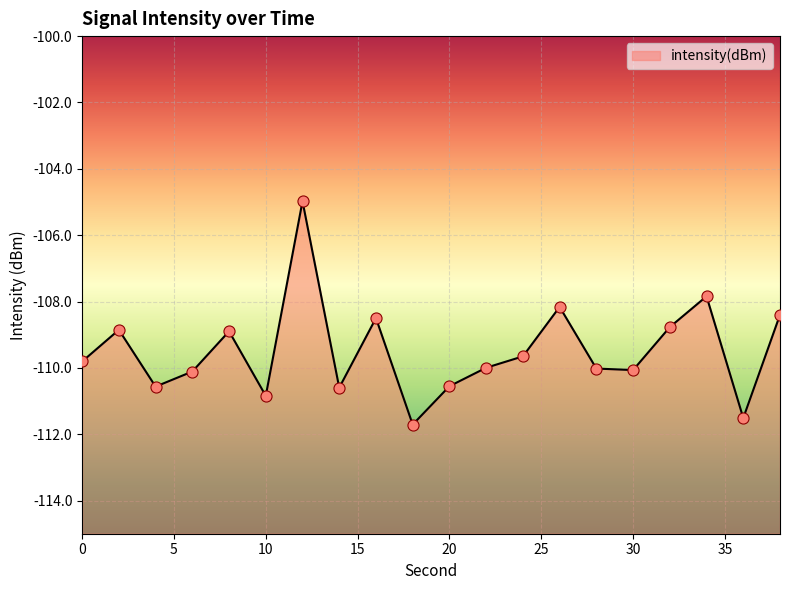

Reading left to right, list all the values displayed in this chart.

-109.8	-108.9	-110.6	-110.1	-108.9	-110.8	-105.0	-110.6	-108.5	-111.7	-110.6	-110.0	-109.7	-108.2	-110.0	-110.1	-108.8	-107.8	-111.5	-108.4